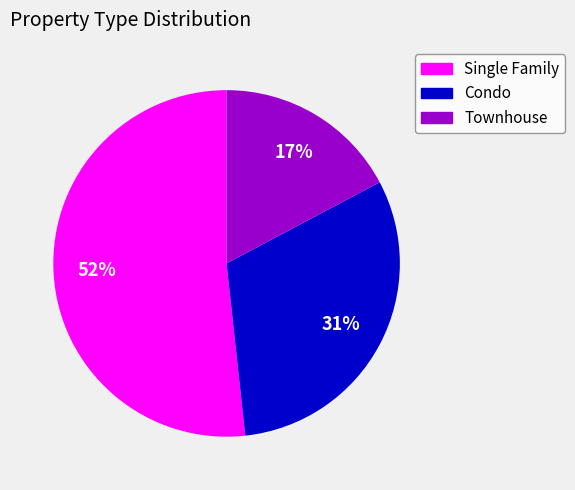

What is the smallest slice in the pie chart?

Townhouse